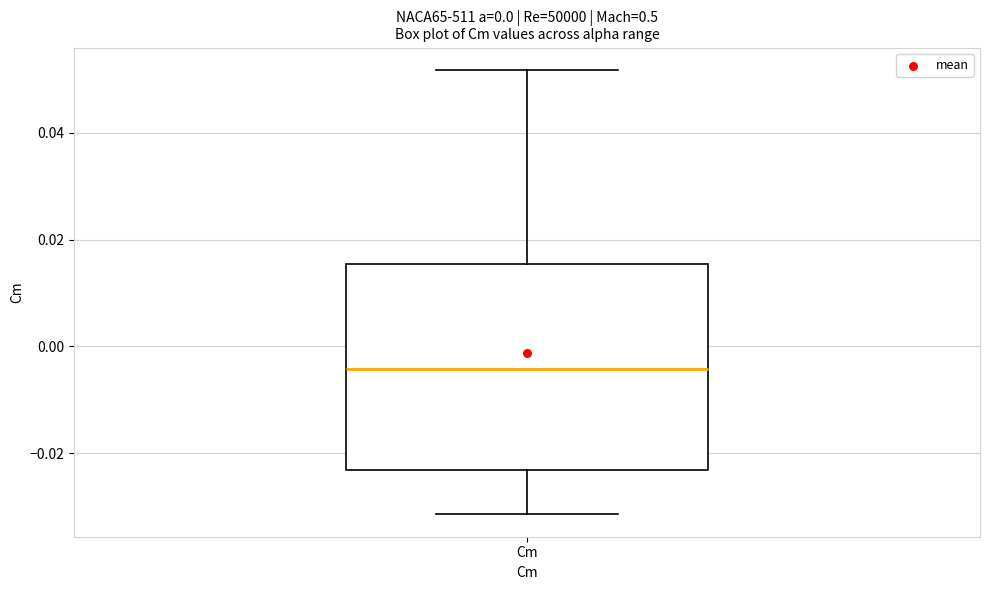

Where does the upper whisker of the box for Cm end on the y-axis? The values are not printed on the chart, so give them approximately, as read against the axis.

0.052